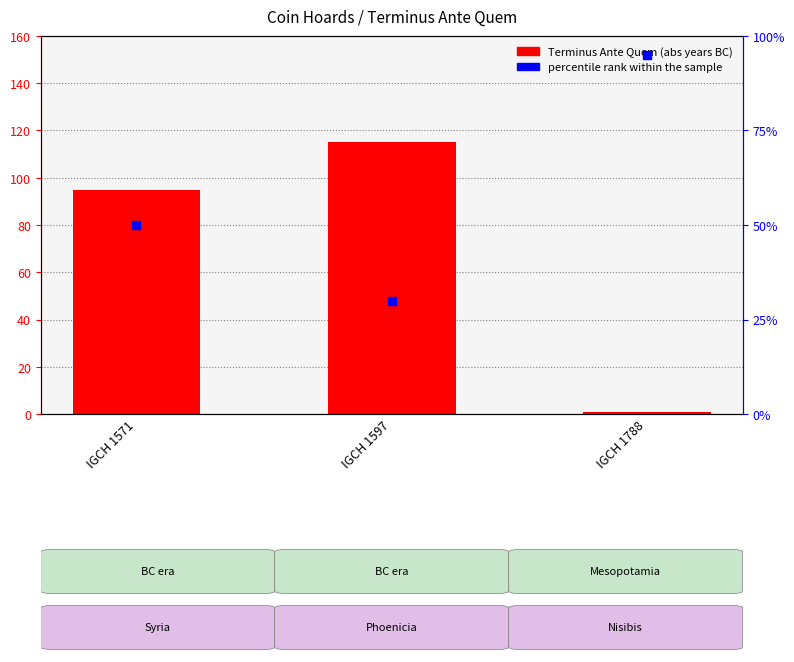

At how many categories does at least one series exceed 67?

3